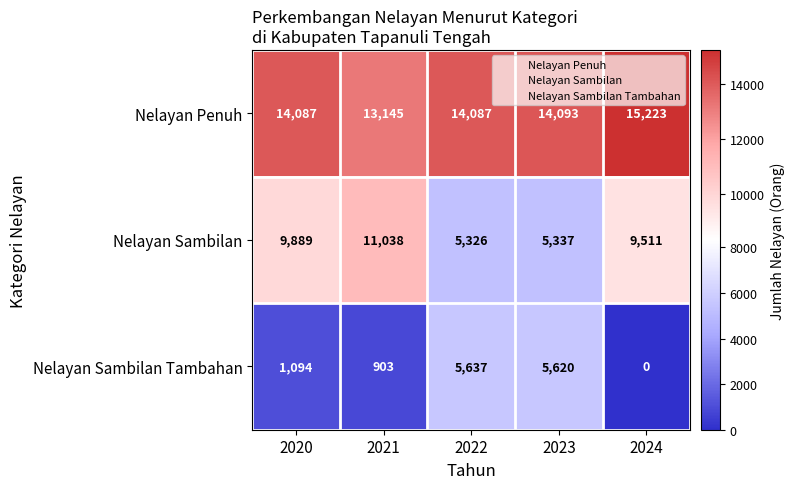

What is the total value across all series at 2022?

25050